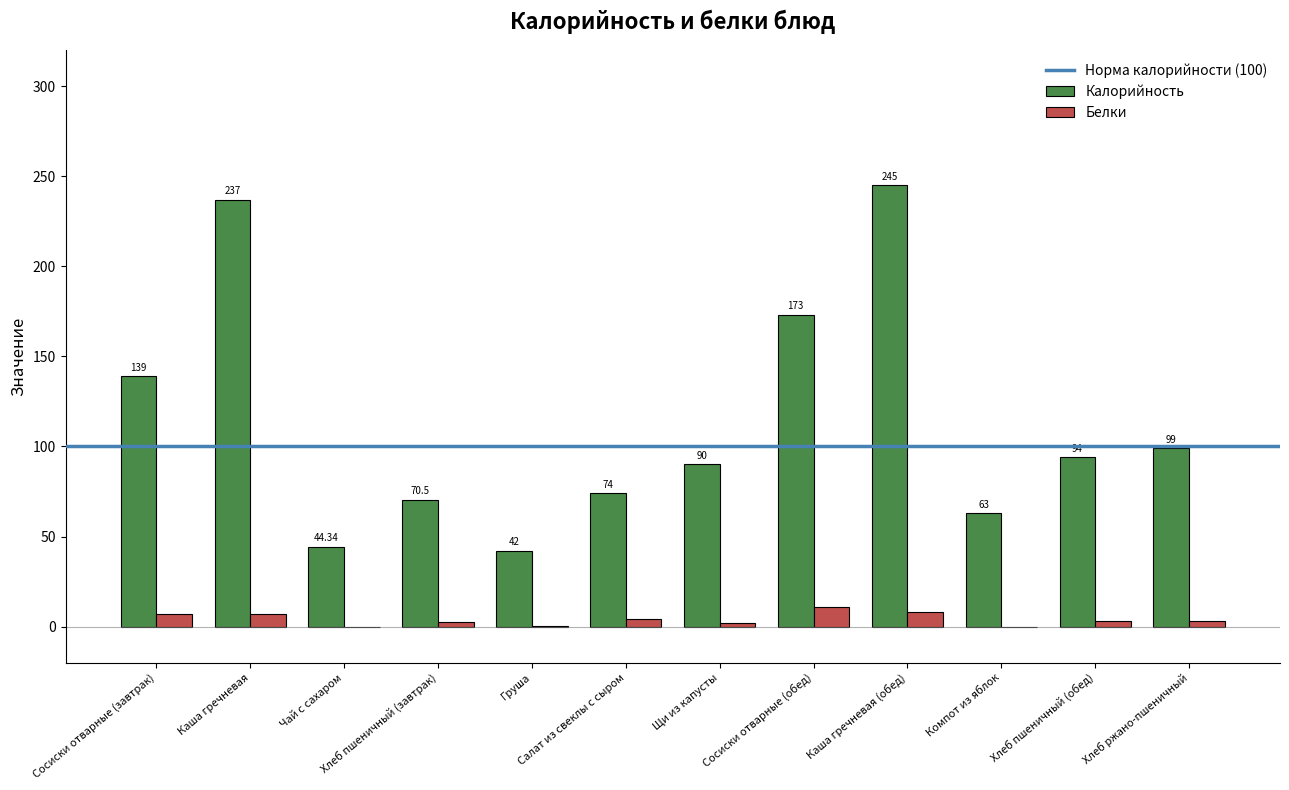

What is the total value across all series at Щи из капусты?

92.0